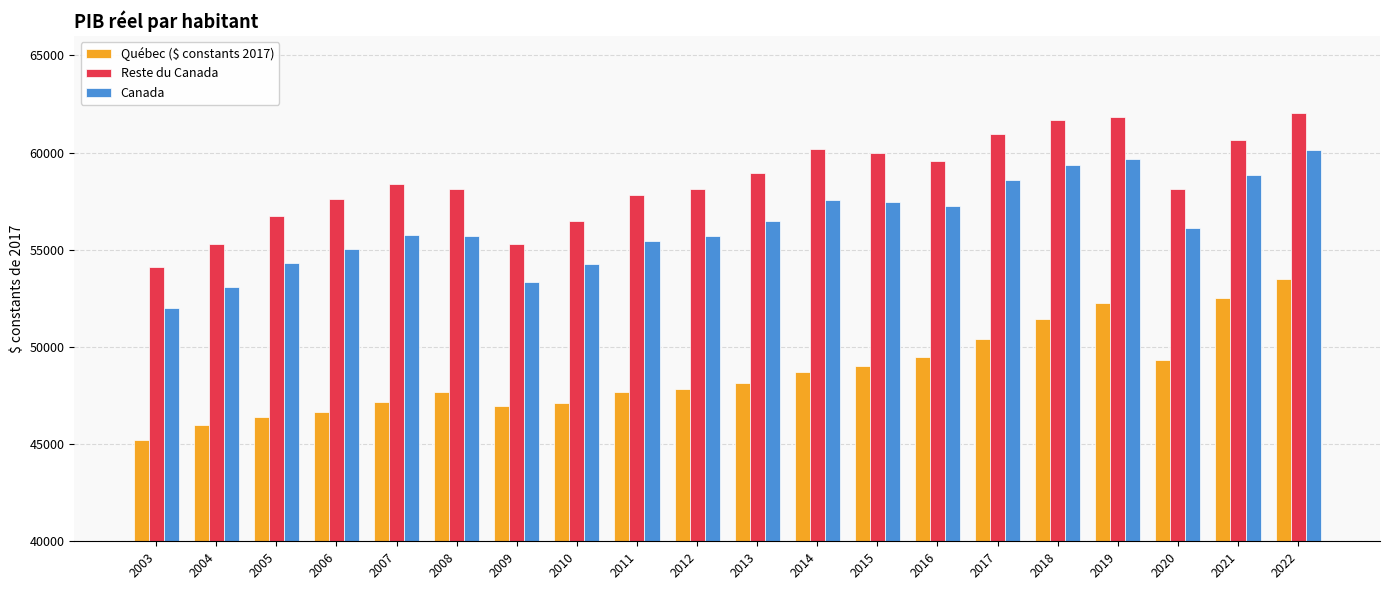

Is it true that Reste du Canada equals 39165.4 at 2010?

False